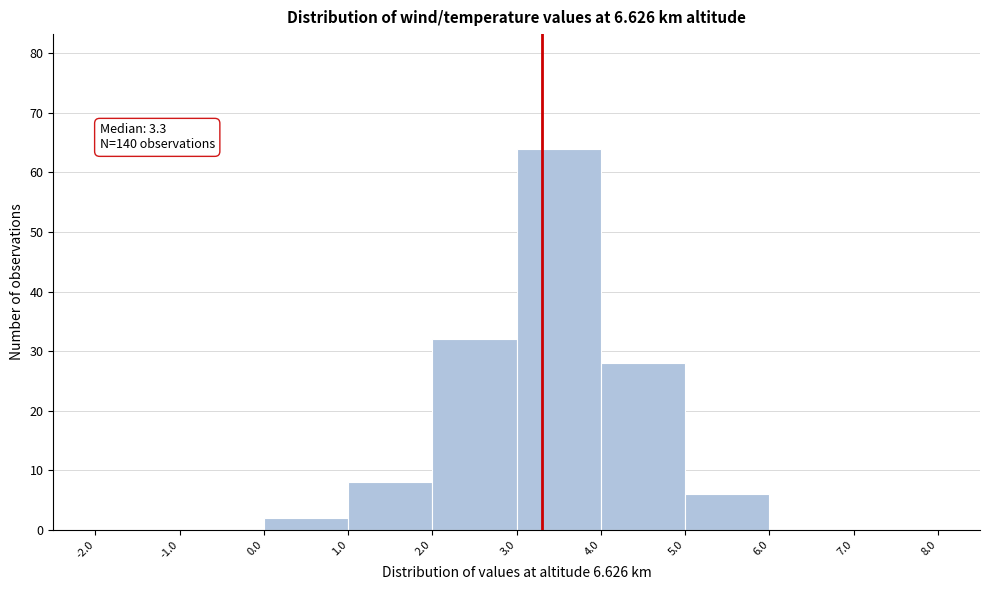

Which range on the x-axis has the tallest bar?

3.0 to 4.0